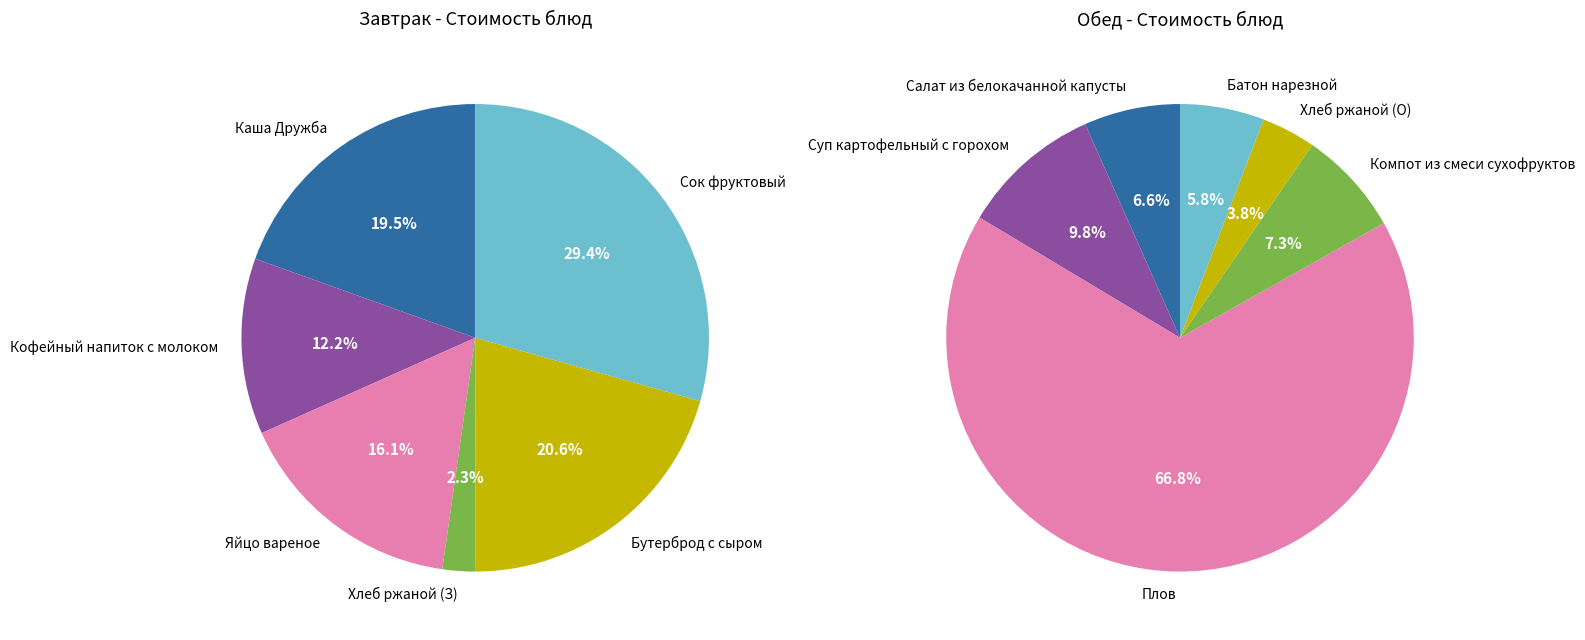

To the nearest percent, what portion does 4 represent?

4%